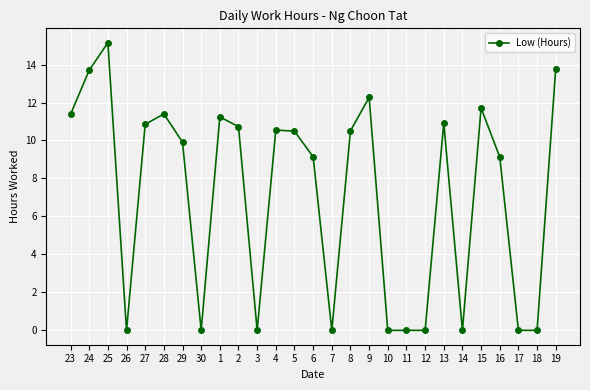

What is the change in value from 23 to 12?

-11.4